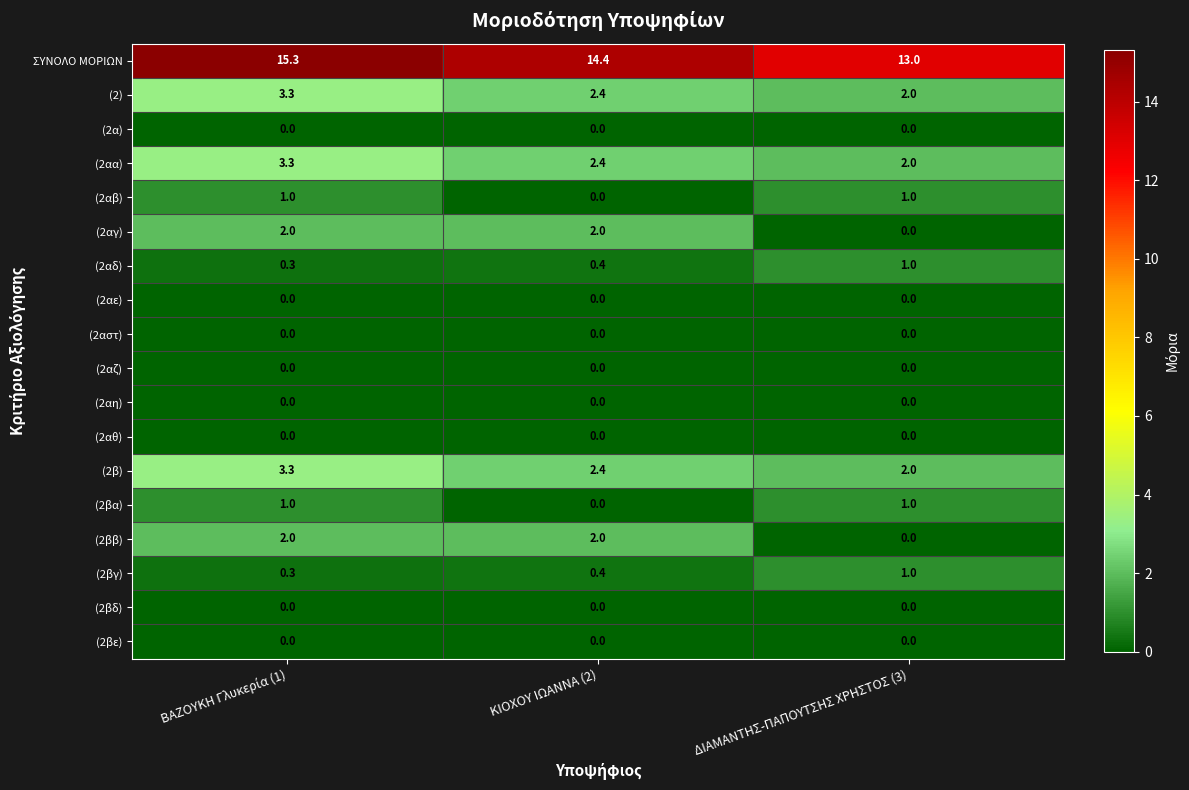

At how many categories does at least one series exceed 11?

3